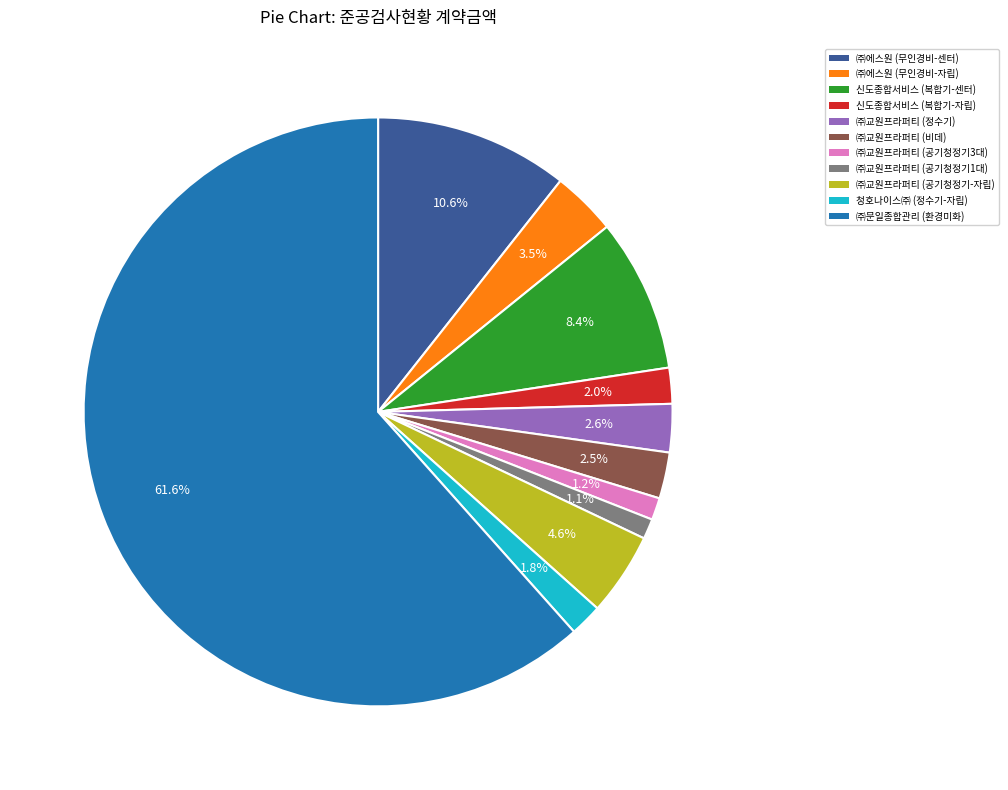

Which has a higher value, 신도종합서비스 (복합기-자립) or ㈜에스원 (무인경비-자립)?

㈜에스원 (무인경비-자립)